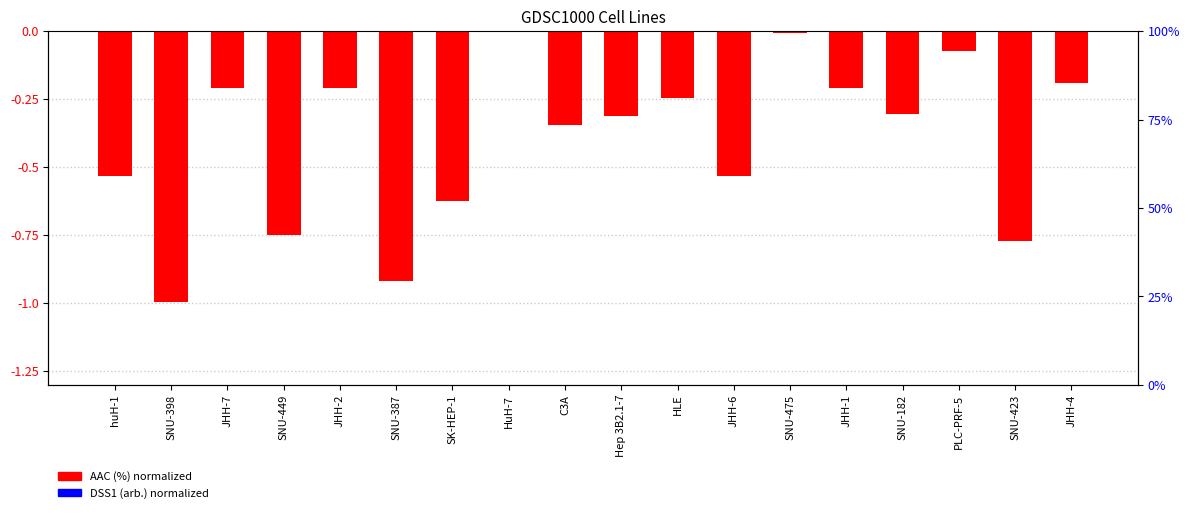

What is the difference between the AAC (%) normalized values at HuH-7 and SNU-182?

0.3